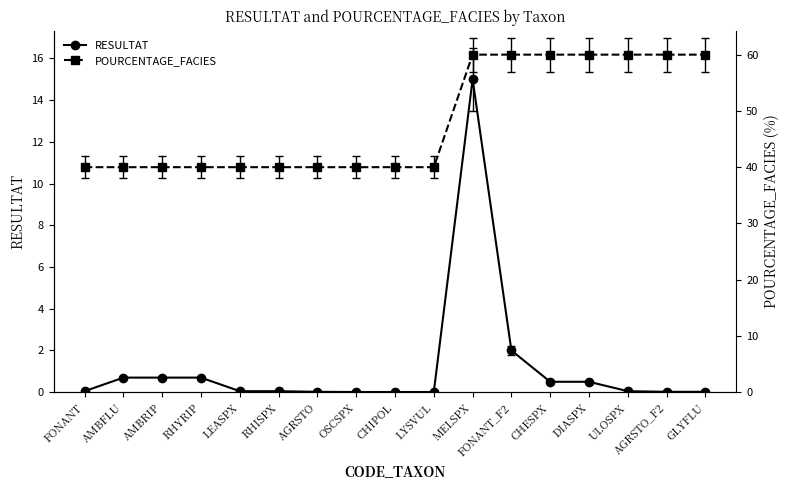

Reading right to left, extract all data points from this chart.

RESULTAT: GLYFLU=0.0	AGRSTO_F2=0.0	ULOSPX=0.1	DIASPX=0.5	CHESPX=0.5	FONANT_F2=2.0	MELSPX=15.0	LYSVUL=0.0	CHIPOL=0.0	OSCSPX=0.0	AGRSTO=0.0	RHISPX=0.1	LEASPX=0.1	RHYRIP=0.7	AMBRIP=0.7	AMBFLU=0.7	FONANT=0.1
POURCENTAGE_FACIES: GLYFLU=60.0	AGRSTO_F2=60.0	ULOSPX=60.0	DIASPX=60.0	CHESPX=60.0	FONANT_F2=60.0	MELSPX=60.0	LYSVUL=40.0	CHIPOL=40.0	OSCSPX=40.0	AGRSTO=40.0	RHISPX=40.0	LEASPX=40.0	RHYRIP=40.0	AMBRIP=40.0	AMBFLU=40.0	FONANT=40.0